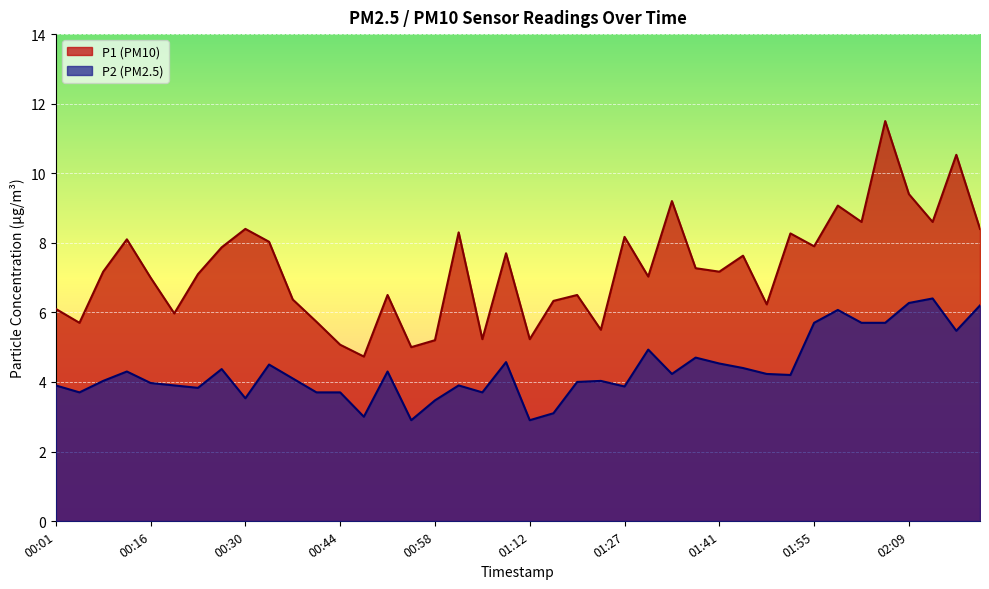

Reading right to left, transcribe all the data shown in this chart.

P1: 02:19=8.4	02:16=10.5	02:12=8.6	02:09=9.4	02:06=11.5	02:02=8.6	01:58=9.1	01:55=7.9	01:51=8.3	01:48=6.2	01:44=7.6	01:41=7.2	01:37=7.3	01:34=9.2	01:30=7.0	01:27=8.2	01:23=5.5	01:19=6.5	01:16=6.3	01:12=5.2	01:08=7.7	01:05=5.2	01:01=8.3	00:58=5.2	00:54=5.0	00:51=6.5	00:47=4.7	00:44=5.1	00:40=5.7	00:37=6.4	00:33=8.0	00:30=8.4	00:26=7.9	00:23=7.1	00:19=6.0	00:16=7.0	00:12=8.1	00:09=7.2	00:05=5.7	00:01=6.1
P2: 02:19=6.2	02:16=5.5	02:12=6.4	02:09=6.3	02:06=5.7	02:02=5.7	01:58=6.1	01:55=5.7	01:51=4.2	01:48=4.2	01:44=4.4	01:41=4.5	01:37=4.7	01:34=4.2	01:30=4.9	01:27=3.9	01:23=4.0	01:19=4.0	01:16=3.1	01:12=2.9	01:08=4.6	01:05=3.7	01:01=3.9	00:58=3.5	00:54=2.9	00:51=4.3	00:47=3.0	00:44=3.7	00:40=3.7	00:37=4.1	00:33=4.5	00:30=3.5	00:26=4.4	00:23=3.8	00:19=3.9	00:16=4.0	00:12=4.3	00:09=4.0	00:05=3.7	00:01=3.9